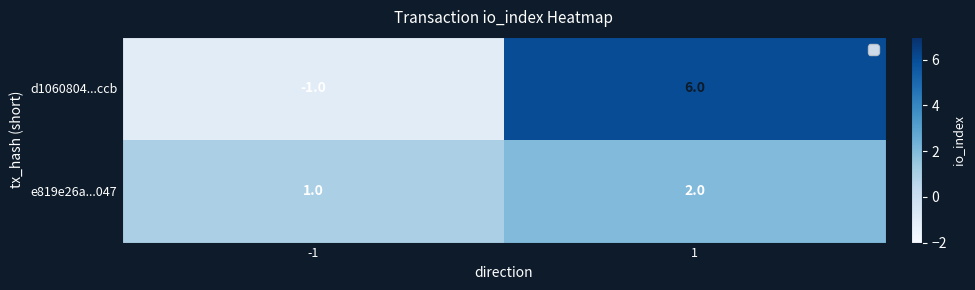

List the series in order of their peak value, highest first.

d1060804...ccb, e819e26a...047